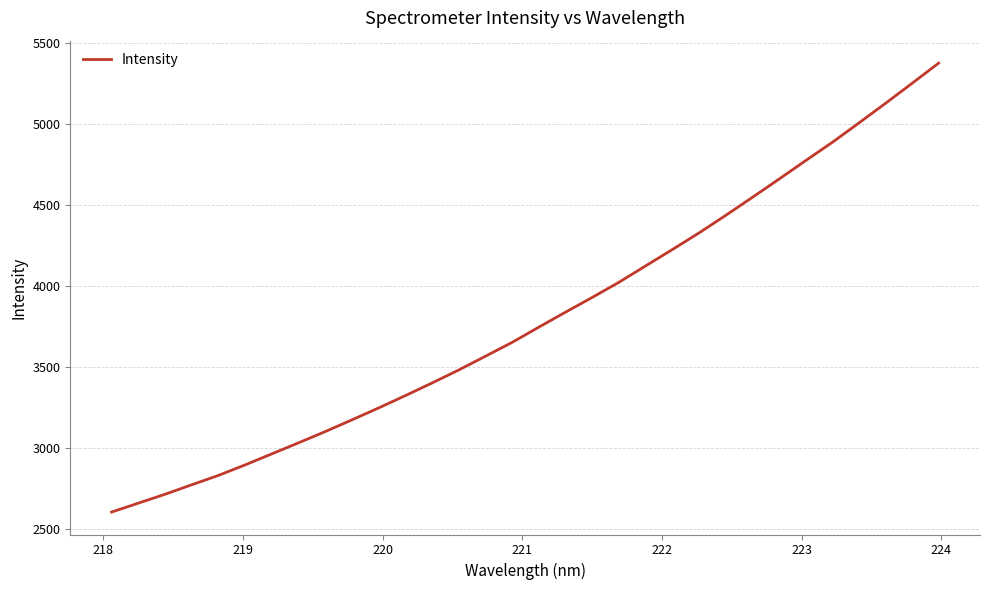

What is the greatest value displayed?

5376.3